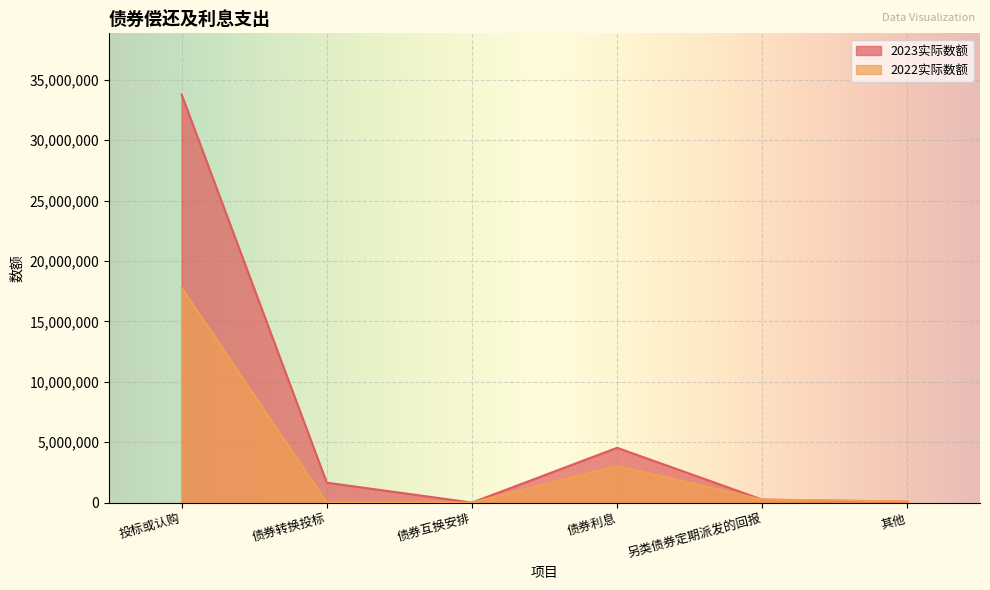

Reading right to left, extract all data points from this chart.

2023实际数额: 其他=67992	另类债券定期派发的回报=245690	债券利息=4536397	债券互换安排=0	债券转换投标=1647200	投标或认购=33777840
2022实际数额: 其他=98428	另类债券定期派发的回报=244067	债券利息=3022549	债券互换安排=0	债券转换投标=0	投标或认购=17785520